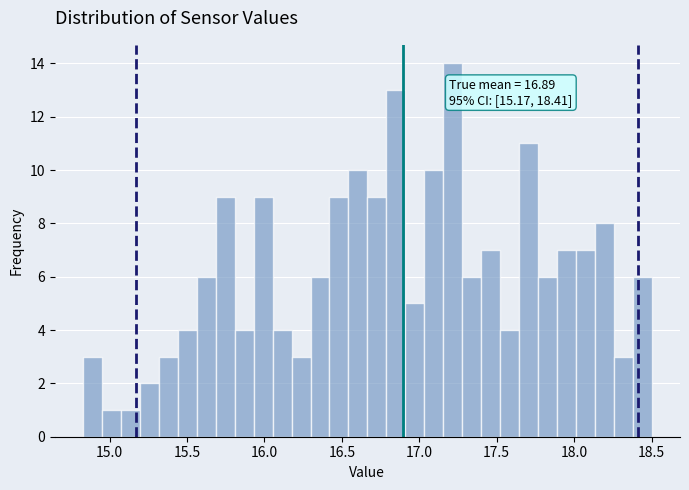

Around what value on the x-axis is the tallest bar? Give the approximate position of its centre, as read against the axis.

17.20